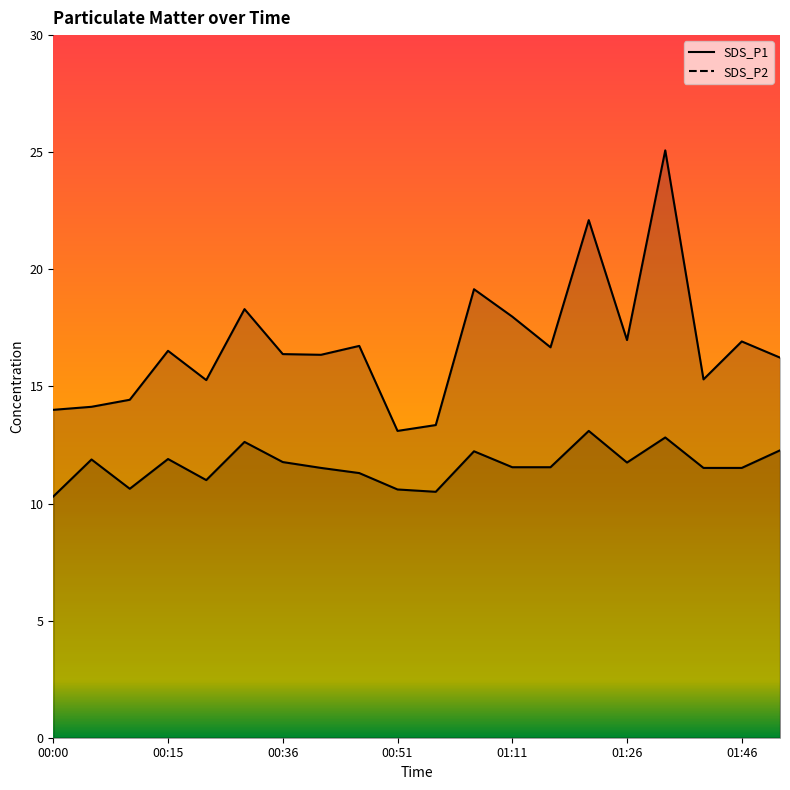

Reading left to right, extract all data points from this chart.

SDS_P1: 00:00=14.0	00:05=14.1	00:10=14.4	00:15=16.5	00:26=15.3	00:31=18.3	00:36=16.4	00:41=16.4	00:46=16.7	00:51=13.1	00:56=13.3	01:06=19.1	01:11=18.0	01:16=16.7	01:21=22.1	01:26=17.0	01:31=25.1	01:41=15.3	01:46=16.9	01:51=16.2
SDS_P2: 00:00=10.3	00:05=11.9	00:10=10.6	00:15=11.9	00:26=11.0	00:31=12.6	00:36=11.8	00:41=11.5	00:46=11.3	00:51=10.6	00:56=10.5	01:06=12.2	01:11=11.6	01:16=11.6	01:21=13.1	01:26=11.8	01:31=12.8	01:41=11.5	01:46=11.5	01:51=12.3